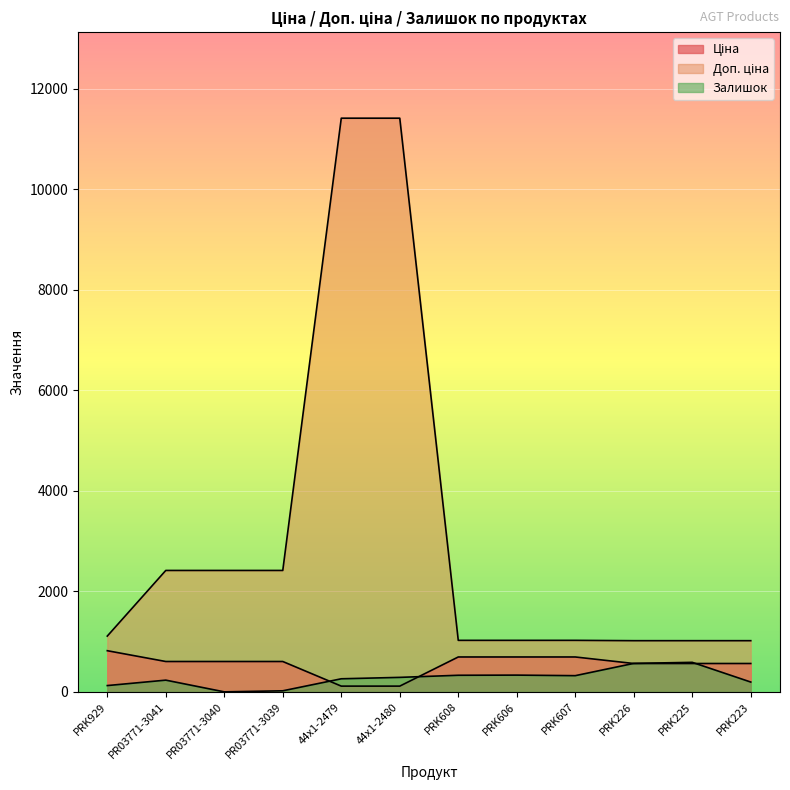

How many values in the Залишок series are below 288?

6